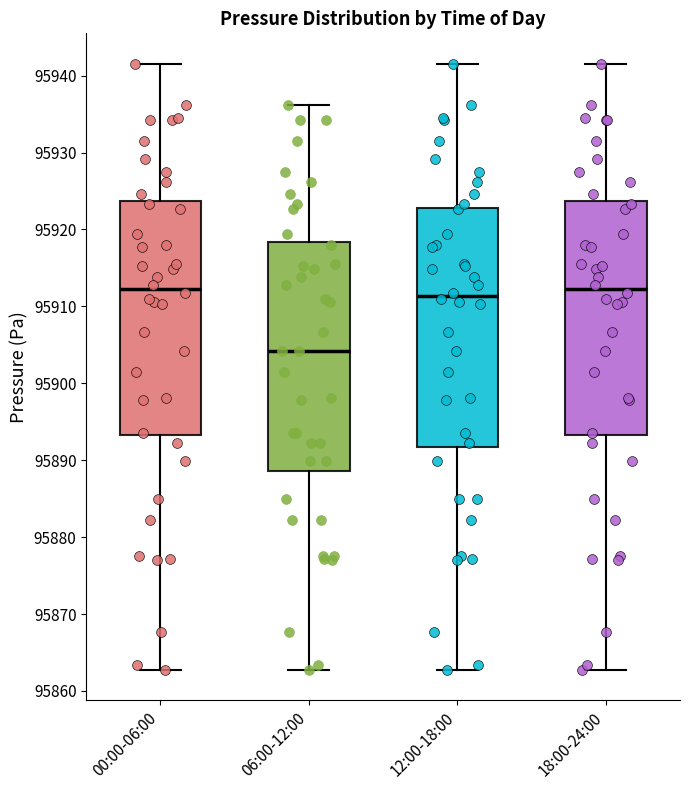

Reading left to right, transcribe this box plot: for each box, give where its median line is, the range the box spans, and where its two whiskers end, as read against the y-axis. The values are not printed on the chart, so give them approximately, as read against the axis.

00:00-06:00: median 95912, box 95893 to 95924, whiskers 95863 to 95942
06:00-12:00: median 95904, box 95889 to 95918, whiskers 95863 to 95936
12:00-18:00: median 95911, box 95892 to 95923, whiskers 95863 to 95942
18:00-24:00: median 95912, box 95893 to 95924, whiskers 95863 to 95942